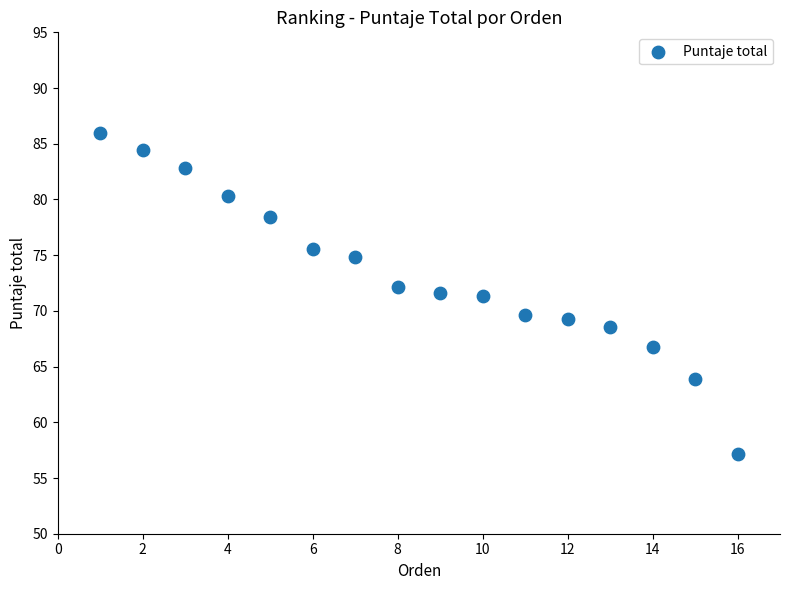

What is the range of Y values (max minus min)?

28.8